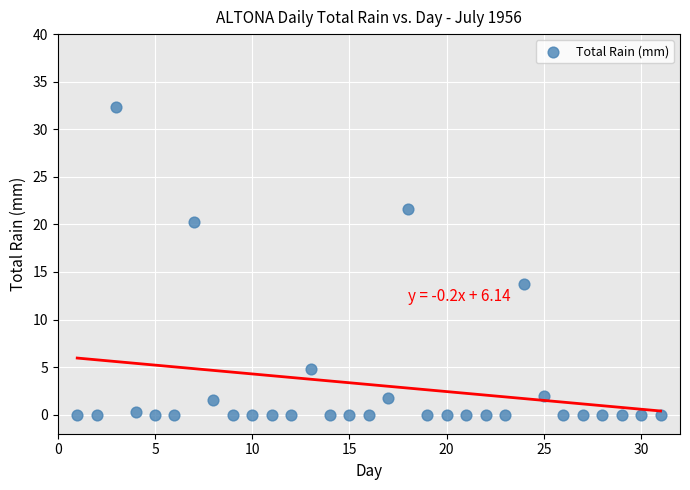

What Y value in the scatter plot is closest to 16?

13.7